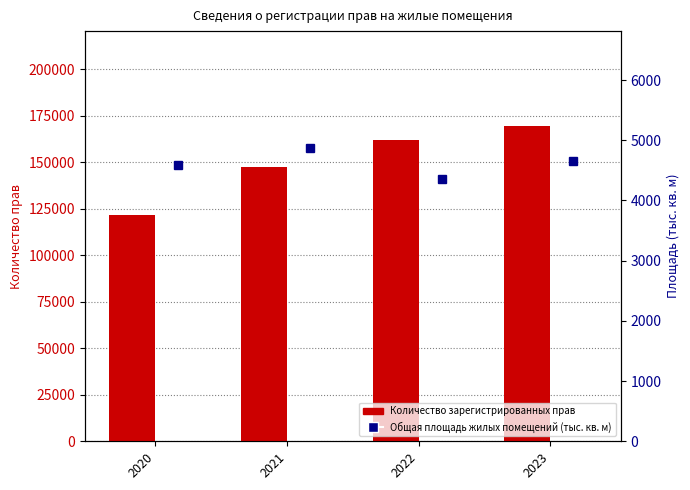

Which series changed the most between 2020 and 2021?

Количество зарегистрированных прав